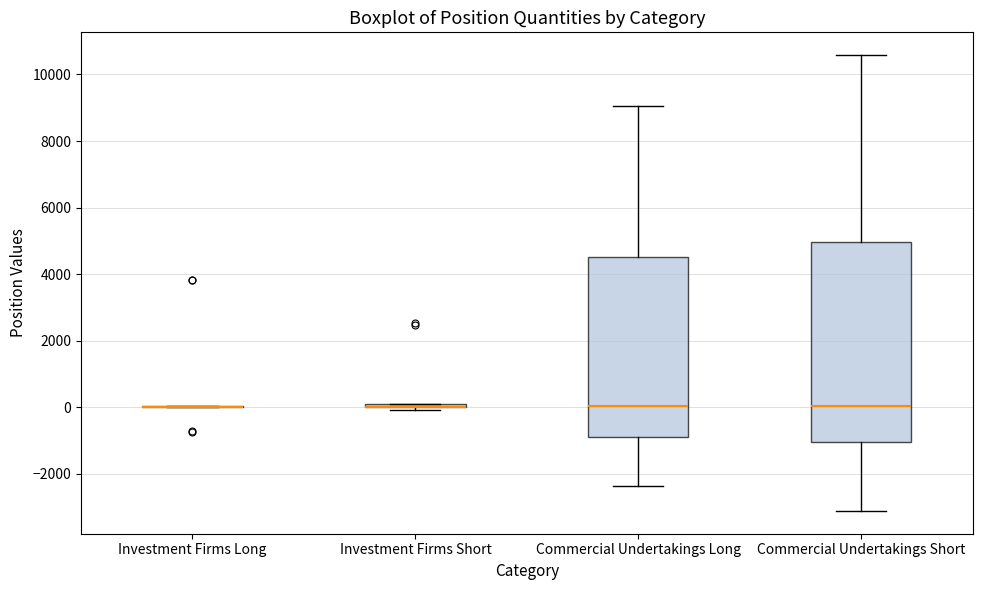

Reading left to right, read every box against the y-axis: the position of its median line, the range the box covers, and the ends of its whiskers. The values are not printed on the chart, so give them approximately, as read against the axis.

Investment Firms Long: box collapsed to a line at 0, whiskers 0 to 0
Investment Firms Short: box collapsed to a line at 0, whiskers 0 to 0
Commercial Undertakings Long: median 0, box -1000 to 4600, whiskers -2400 to 9000
Commercial Undertakings Short: median 0, box -1000 to 5000, whiskers -3200 to 10600